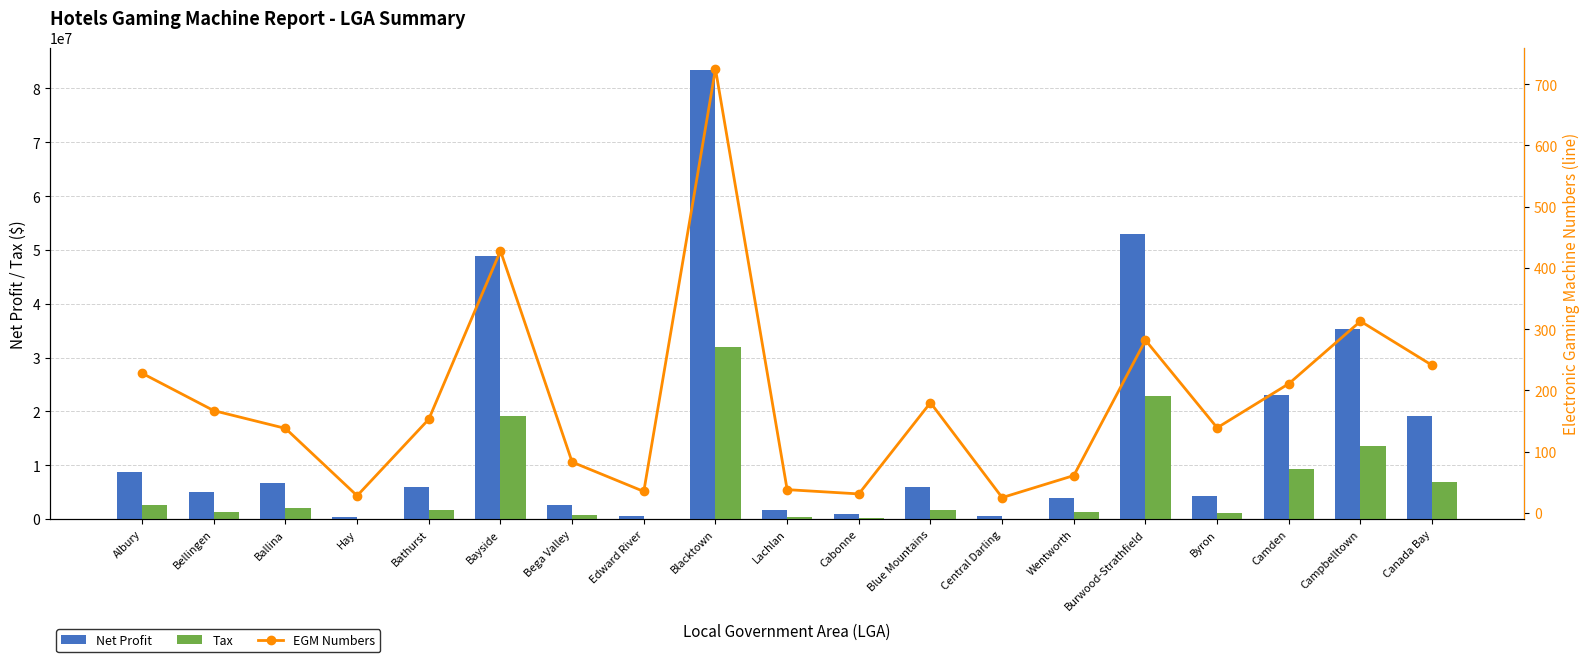

Rank the series by their average value, from lowest to highest.

EGM Numbers, Tax, Net Profit